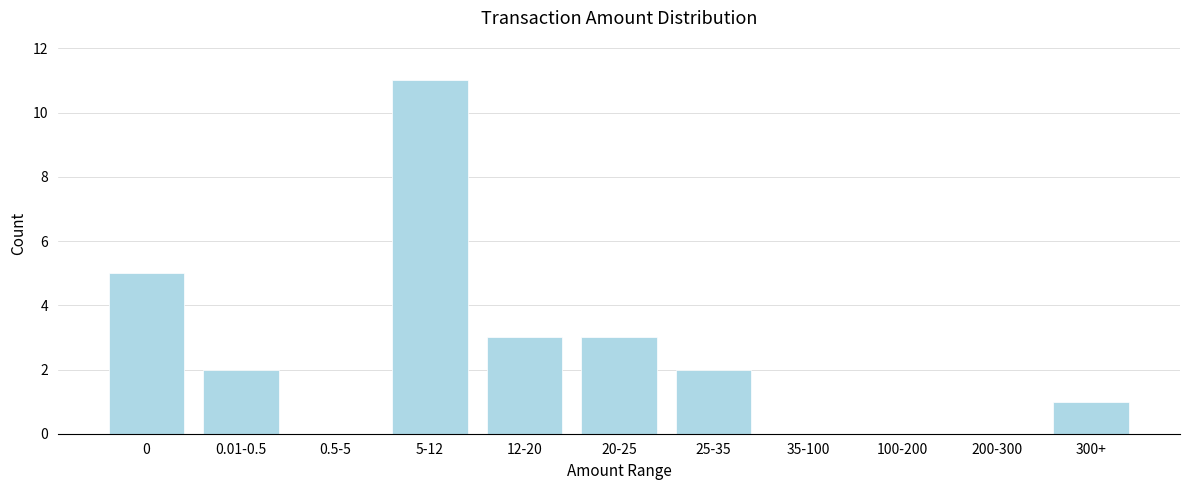

Reading left to right, extract all data points from this chart.

0=5	0.01-0.5=2	0.5-5=0	5-12=11	12-20=3	20-25=3	25-35=2	35-100=0	100-200=0	200-300=0	300+=1